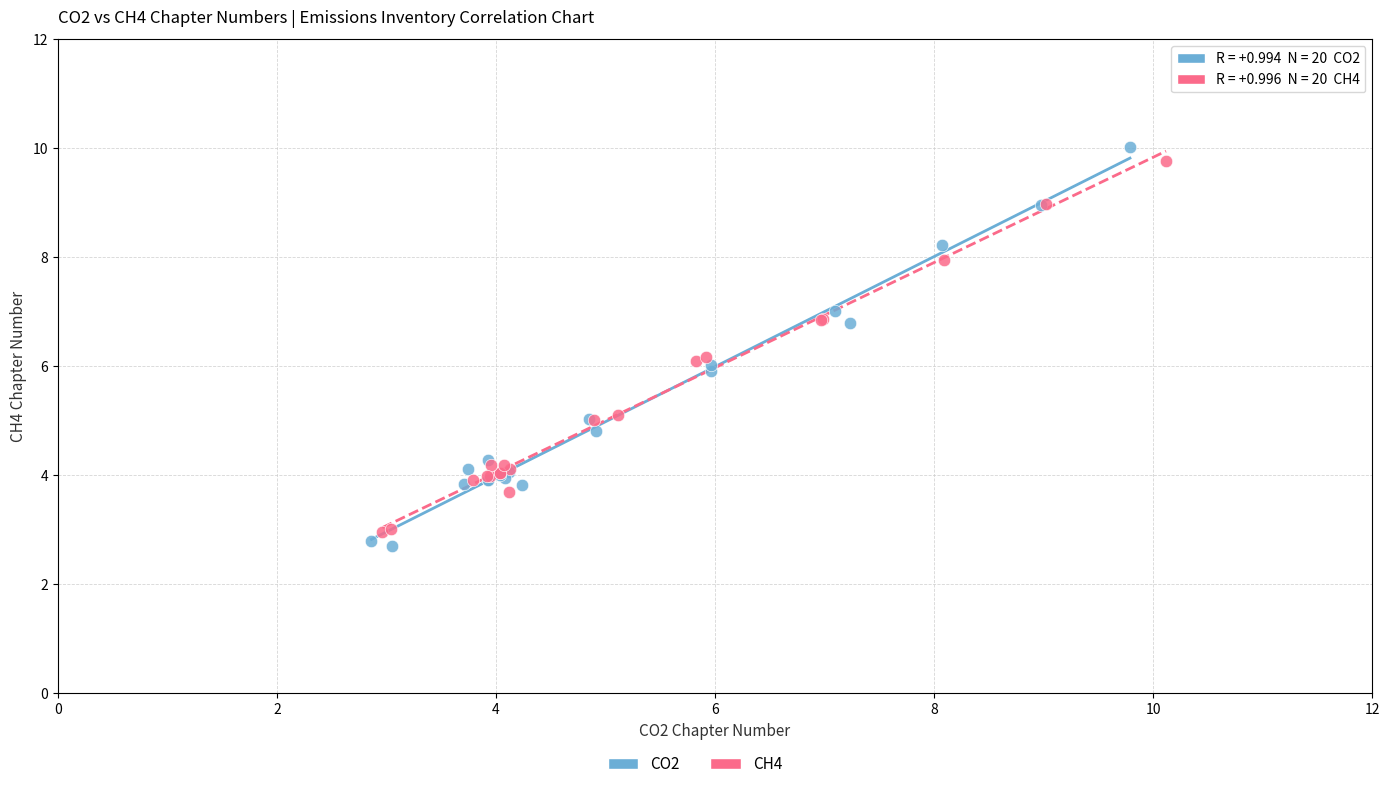

Which series has the widest spread of Y values?

CO2